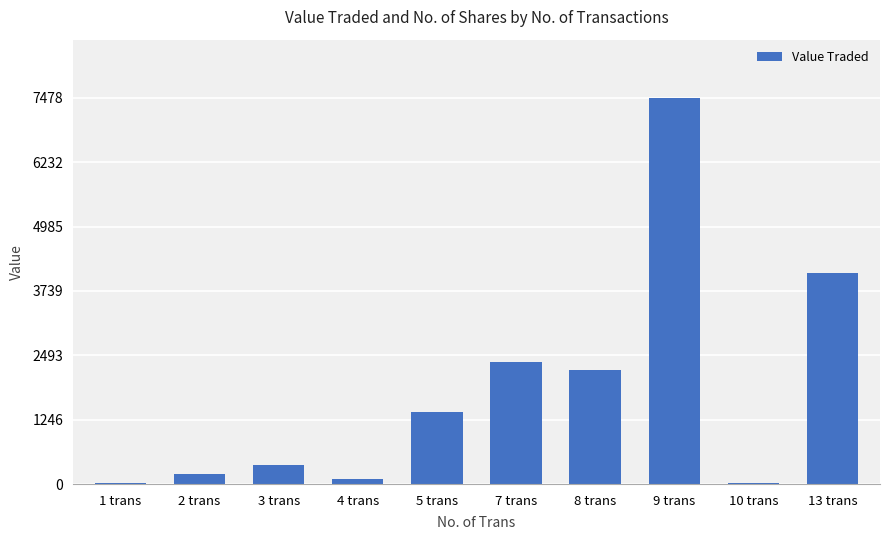

True or false: the data shows 4079 at 13 trans.

True